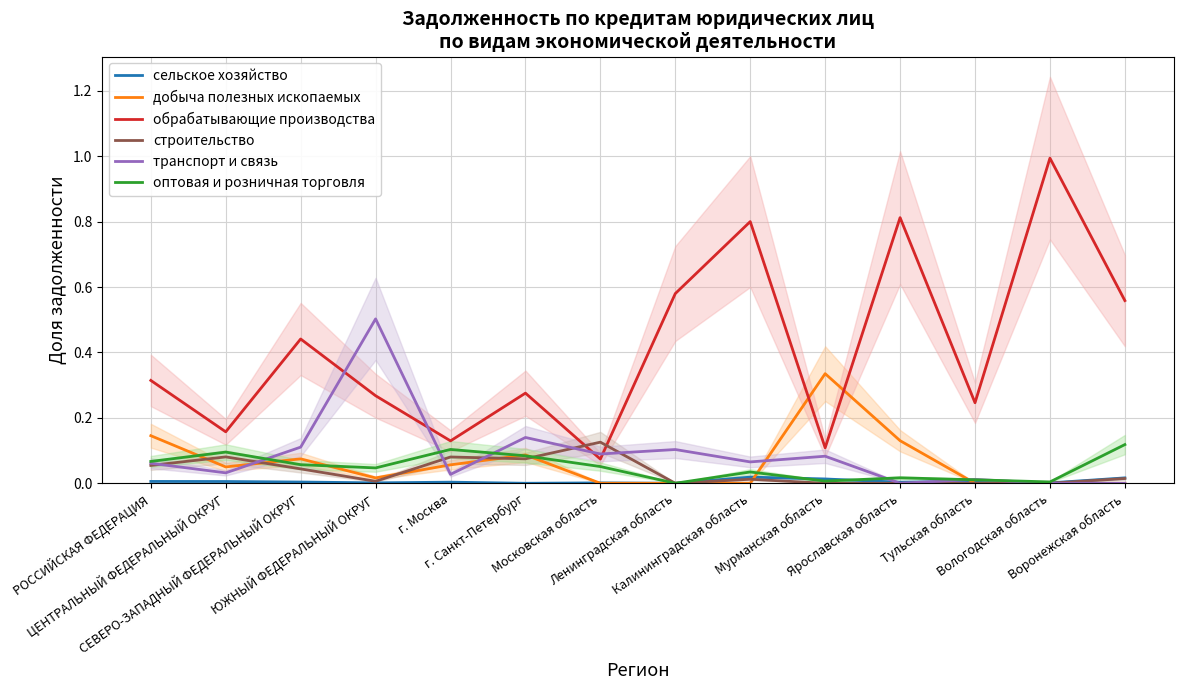

How many positive values does the строительство series have?

9